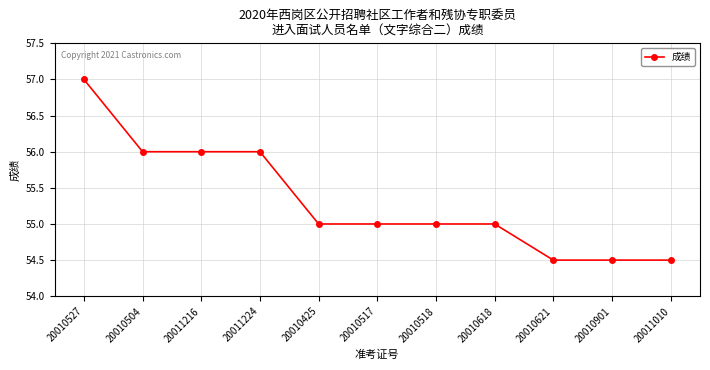

What is the greatest value displayed?

57.0